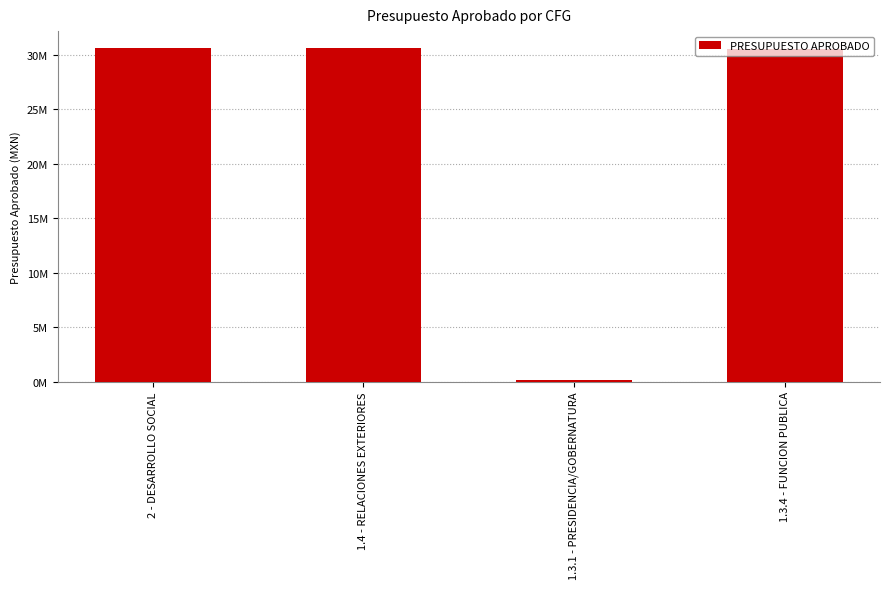

Does the chart contain any negative values?

No